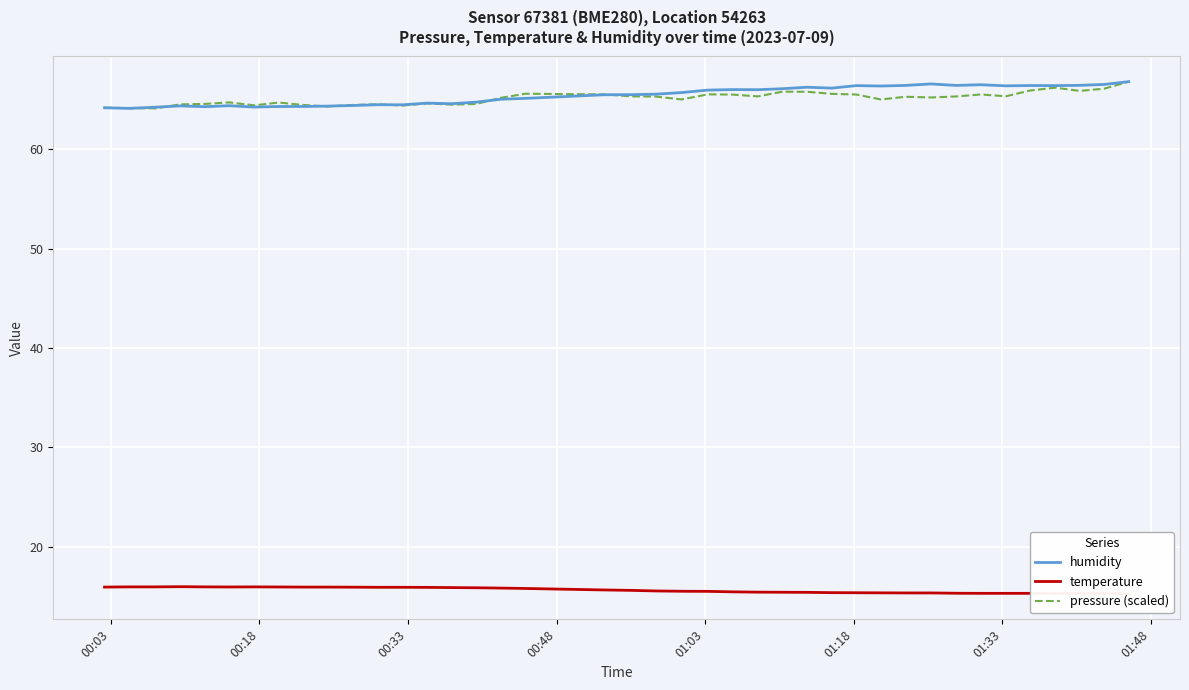

What is the lowest value of the humidity series?

64.1